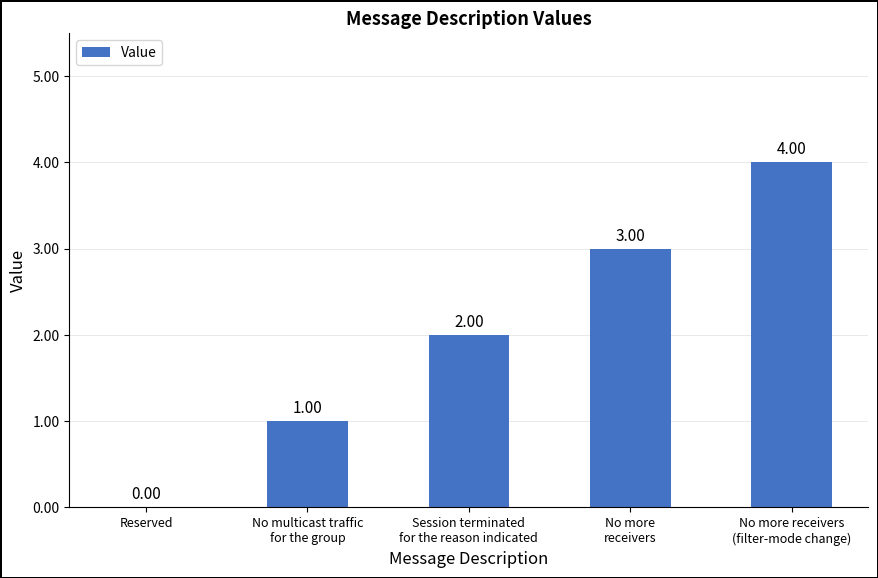

The value at No more receivers
(filter-mode change) is 4. True or false?

True